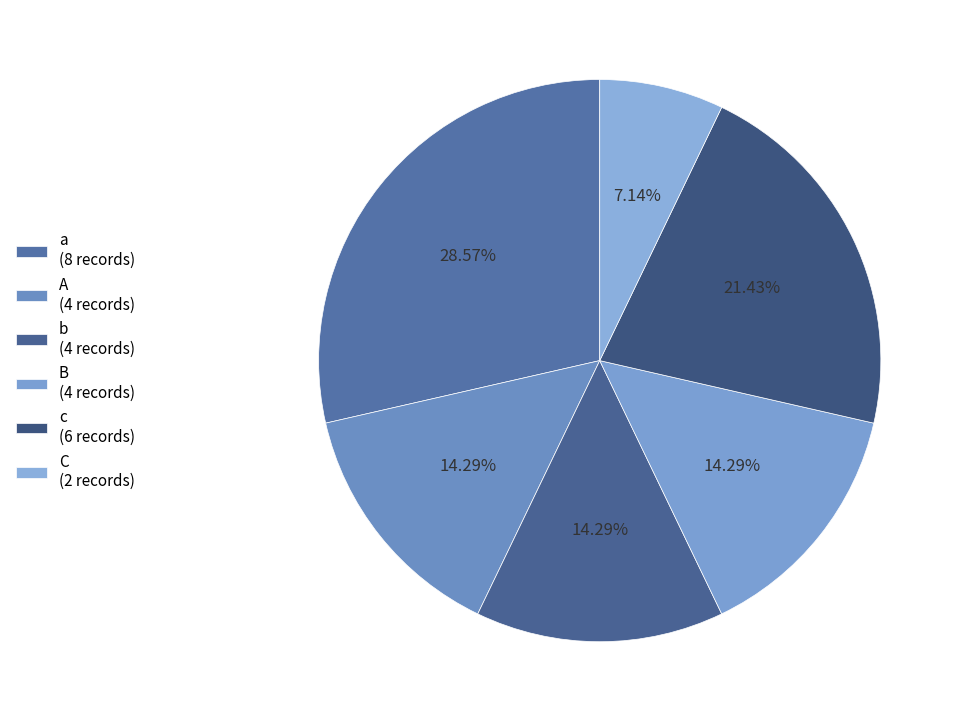

True or false: B accounts for 14% of the total.

True